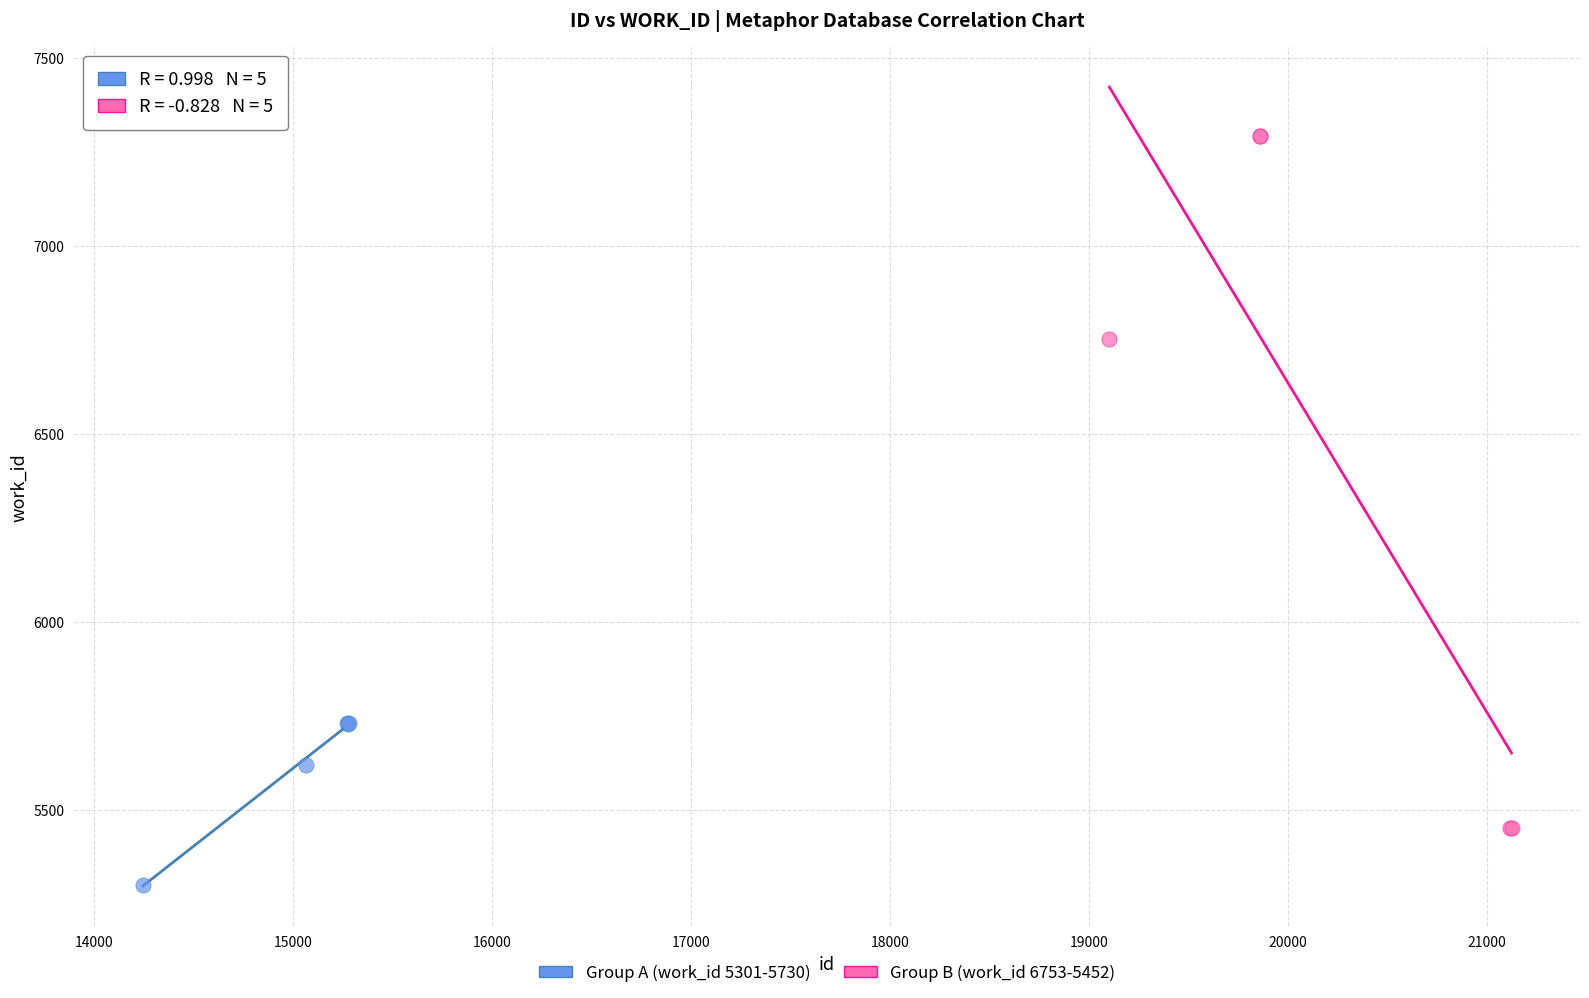

Which series contains the highest Y value?

Group B (work_id 6753-5452)